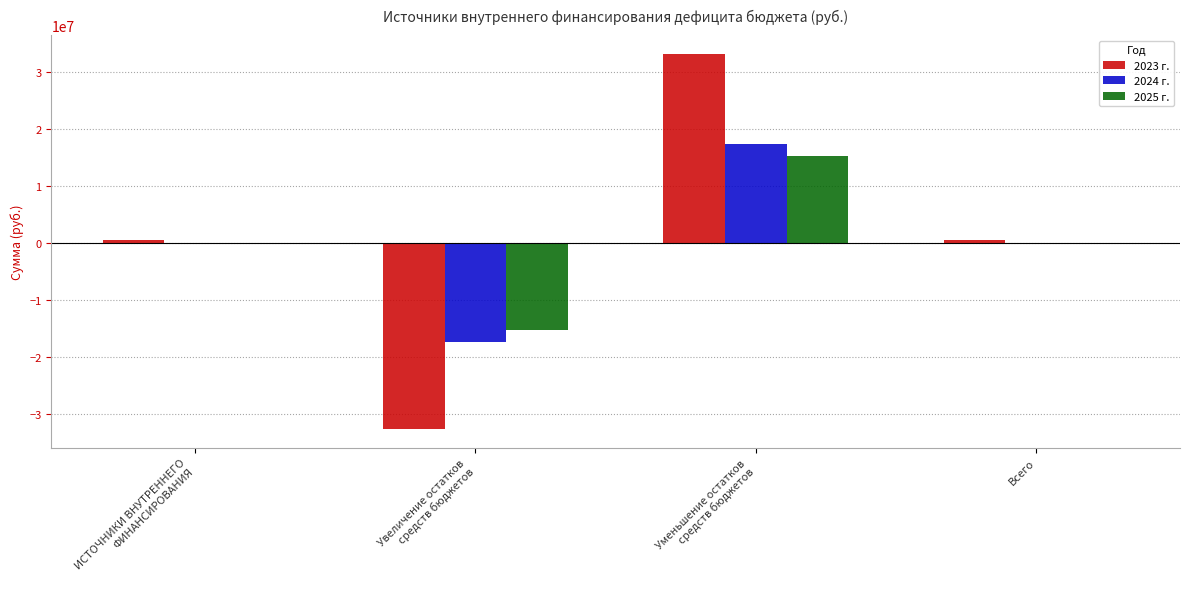

What is the maximum value shown in the chart?

33161603.3